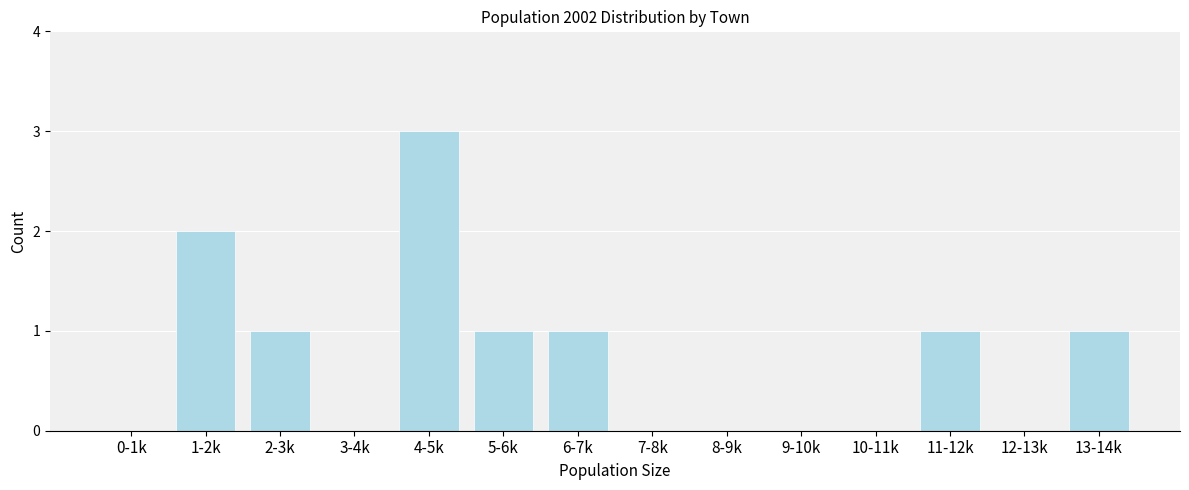

Reading right to left, extract all data points from this chart.

13-14k=1	12-13k=0	11-12k=1	10-11k=0	9-10k=0	8-9k=0	7-8k=0	6-7k=1	5-6k=1	4-5k=3	3-4k=0	2-3k=1	1-2k=2	0-1k=0